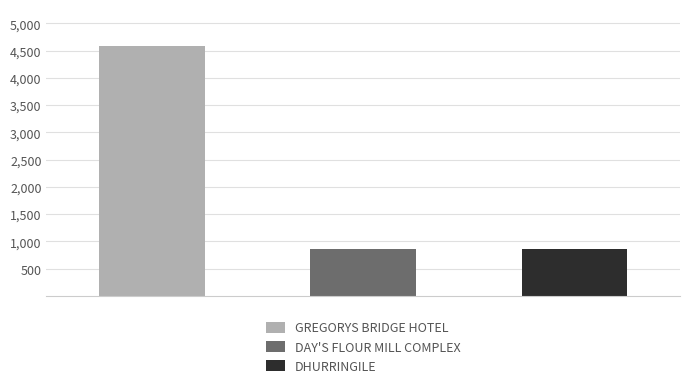

The value at DHURRINGILE is 863. True or false?

True